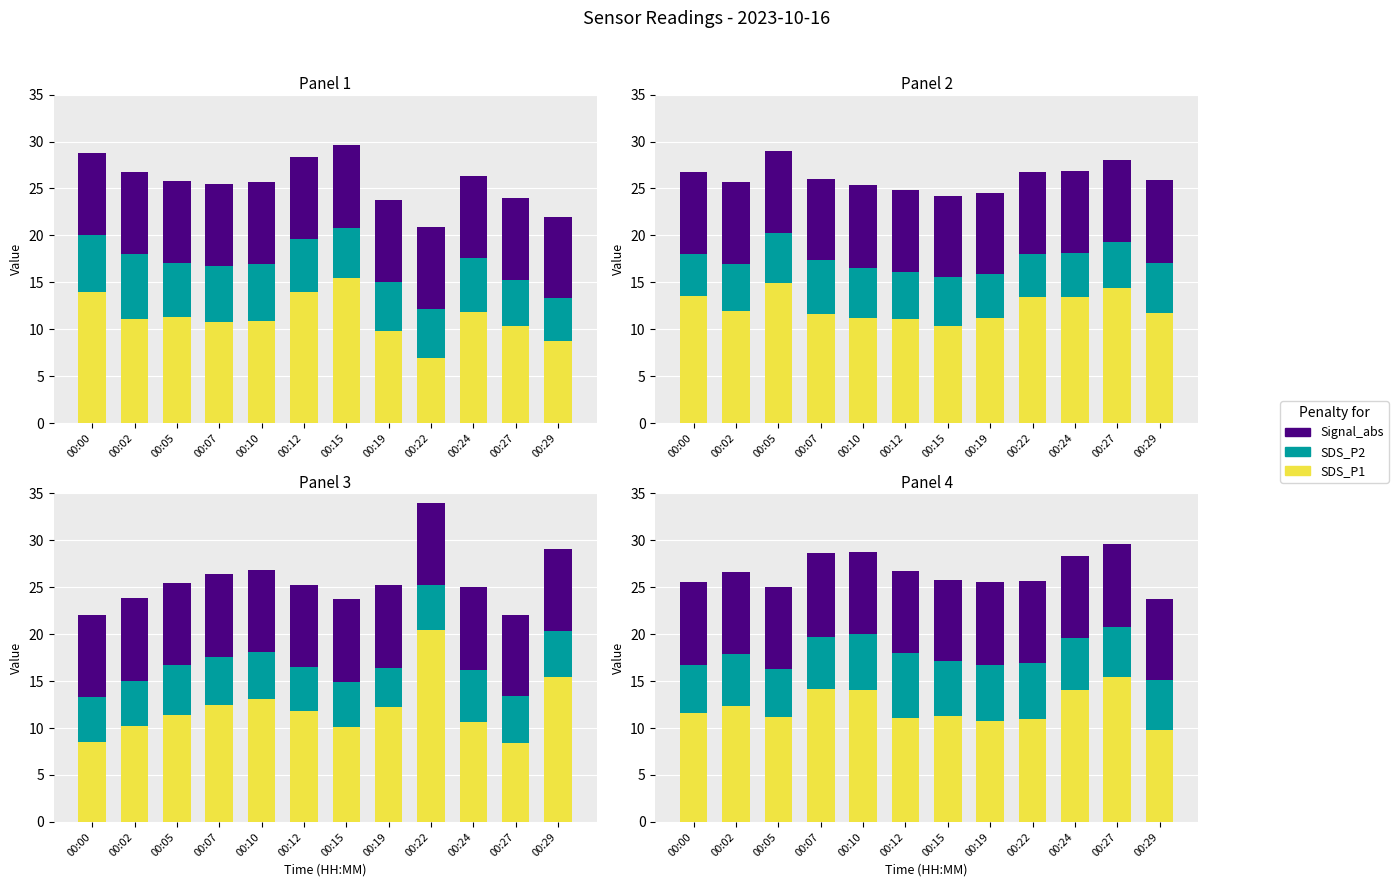

Is the value of SDS_P1 at 00:12 greater than the value of Signal_abs at 00:29?

Yes